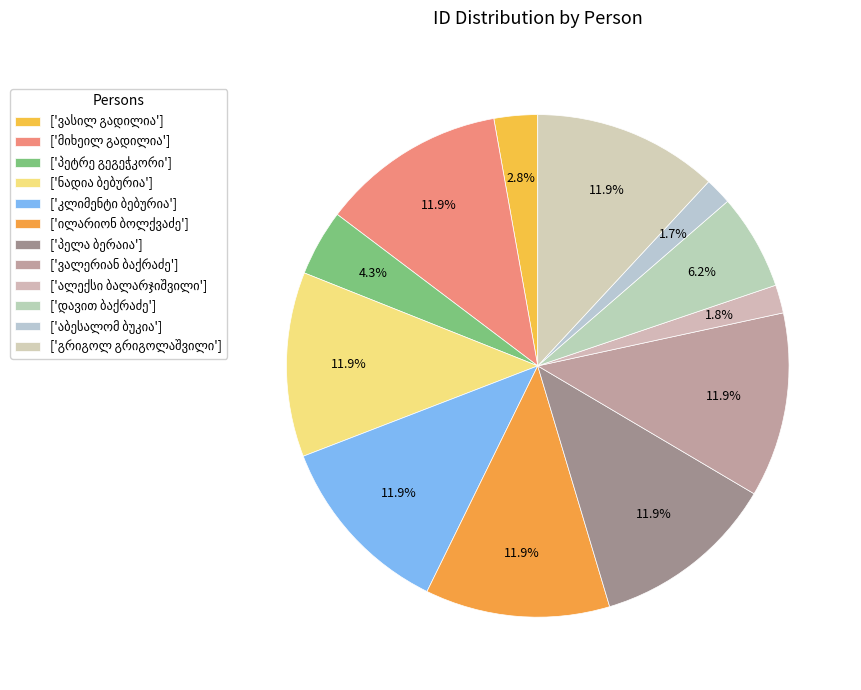

How many segments does this pie chart have?

12